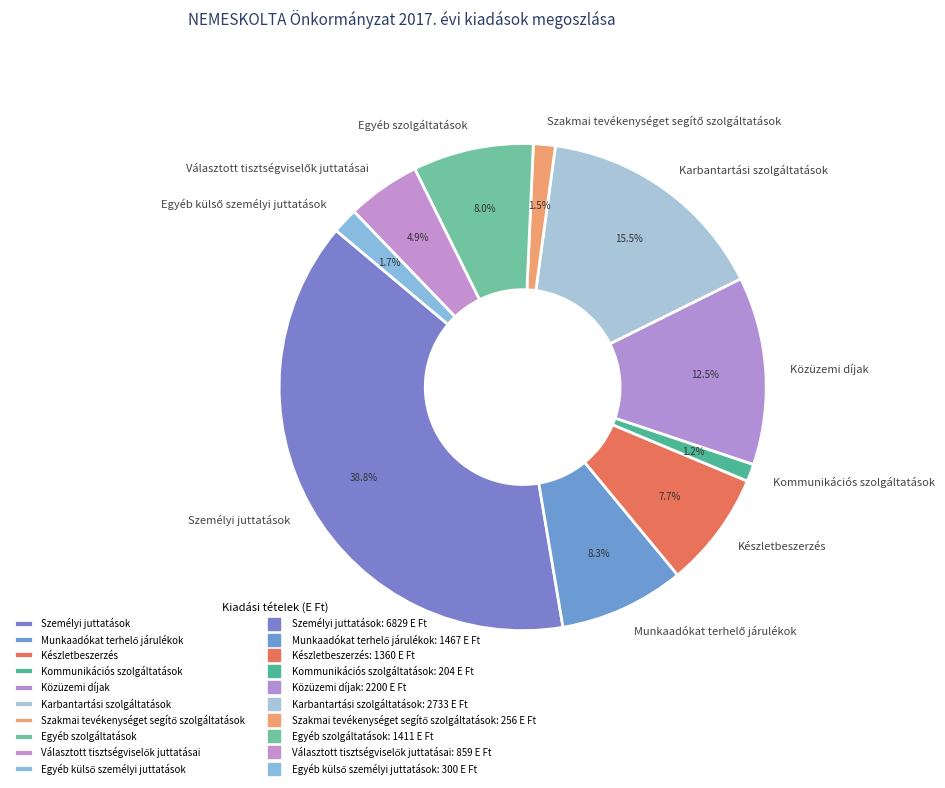

Does any single category account for the majority?

No